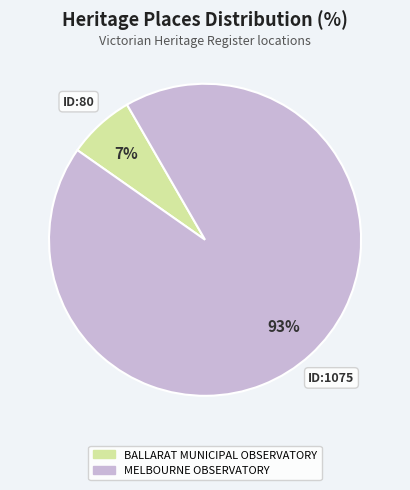

Is the sum of MELBOURNE OBSERVATORY and BALLARAT MUNICIPAL OBSERVATORY greater than half?

Yes